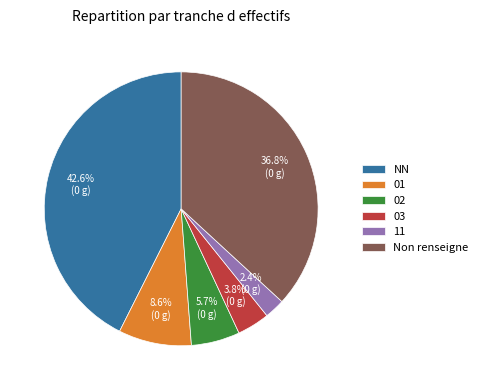

Between NN and 02, which is larger?

NN